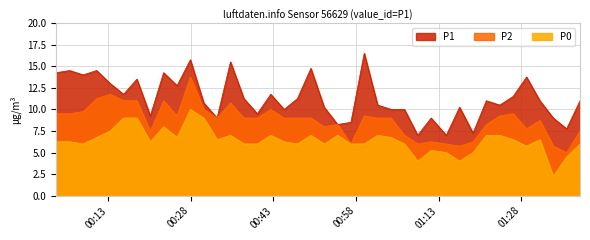

Is the value of P0 at 2022-12-19T00:57:03 greater than the value of P2 at 2022-12-19T01:21:37?

No